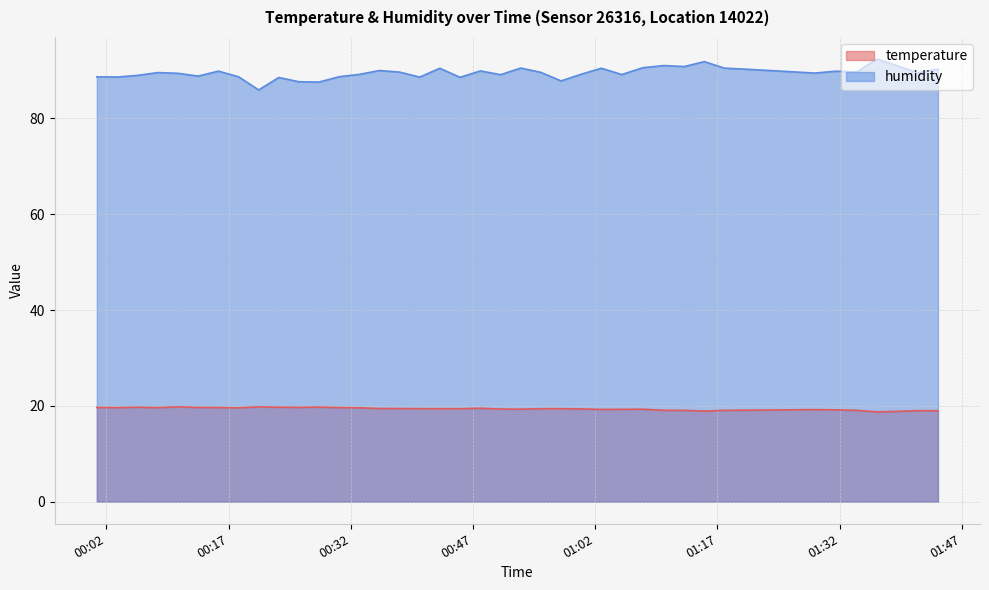

List the series in order of their peak value, lowest first.

temperature, humidity